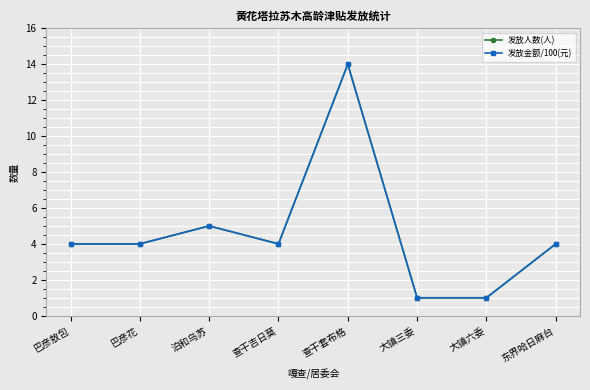

The value of 发放金额/100(元) at 查干套布格 is 14. True or false?

True